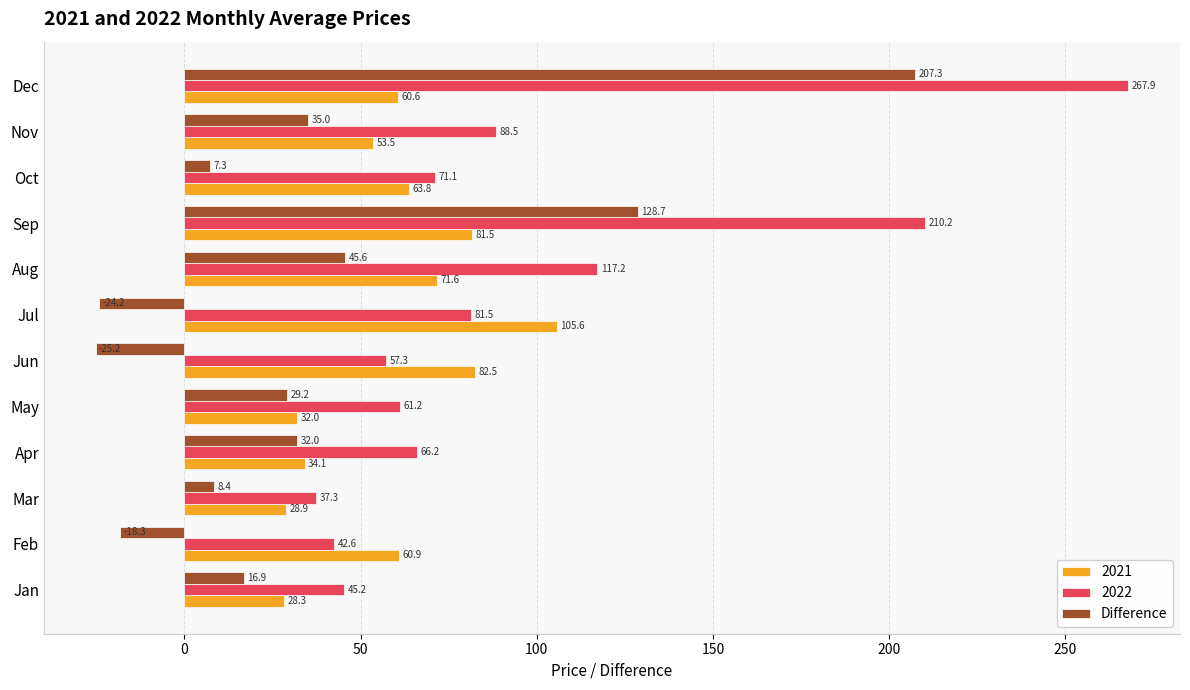

Rank the categories by 2022 value from lowest to highest.

Mar, Feb, Jan, Jun, May, Apr, Oct, Jul, Nov, Aug, Sep, Dec